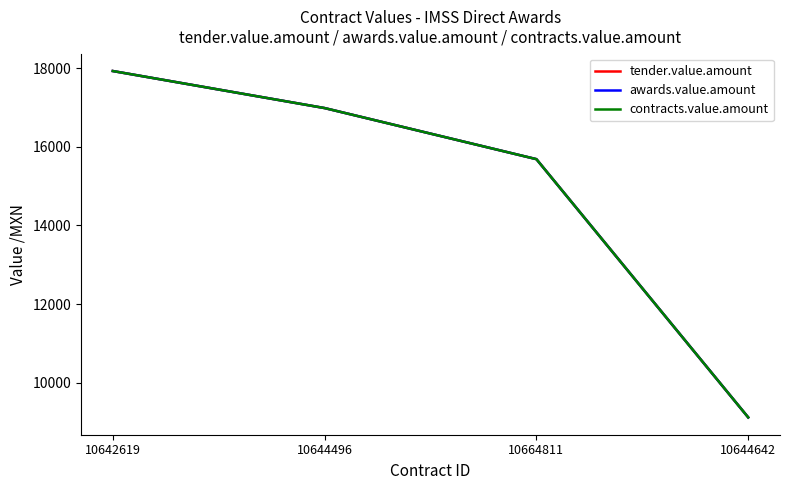

Read the tender.value.amount value at 10644642.

9117.0